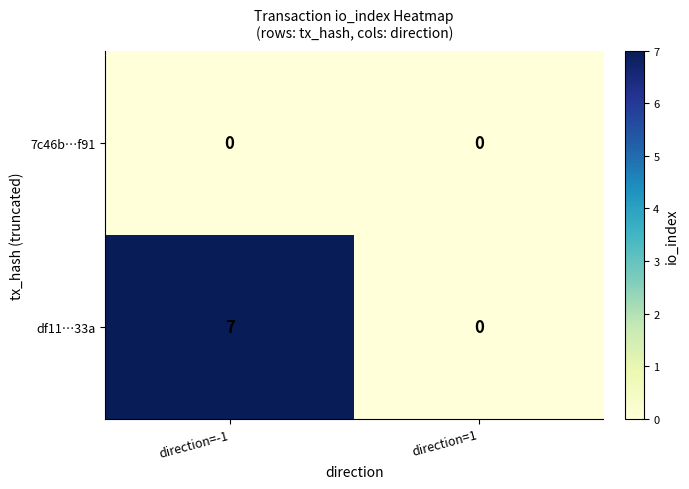

At direction=-1, list the series in order from largest to smallest.

df11…33a, 7c46b…f91